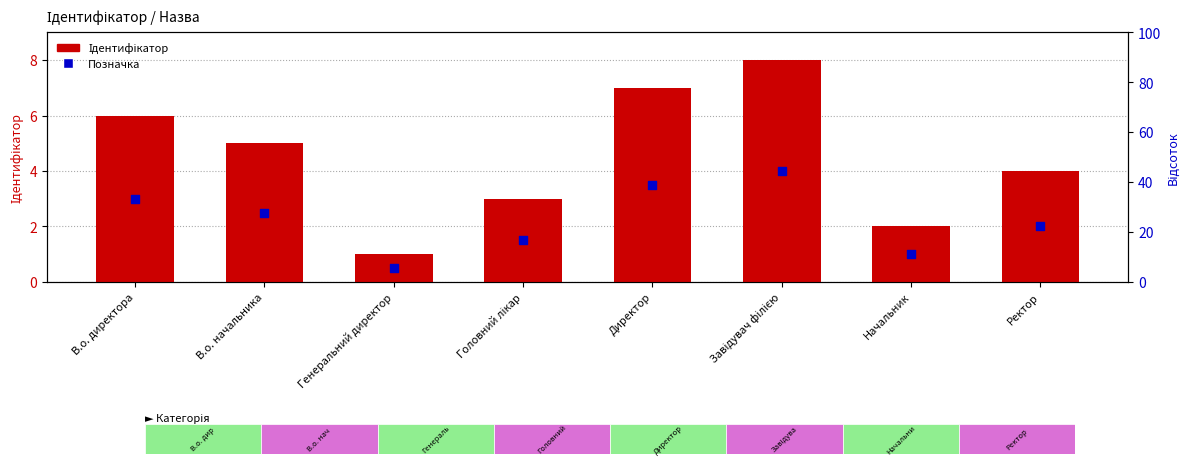

At how many categories does at least one series exceed 1?

7